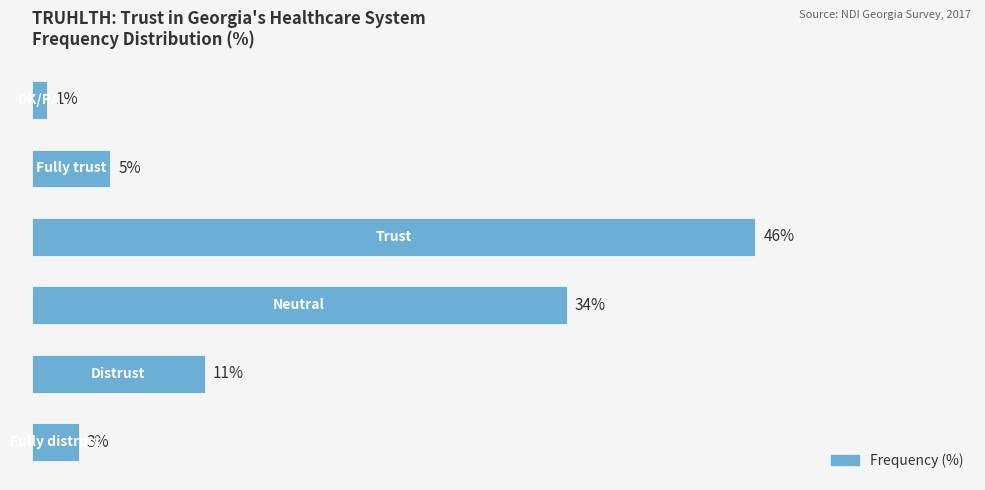

Are the bars horizontal?

Yes